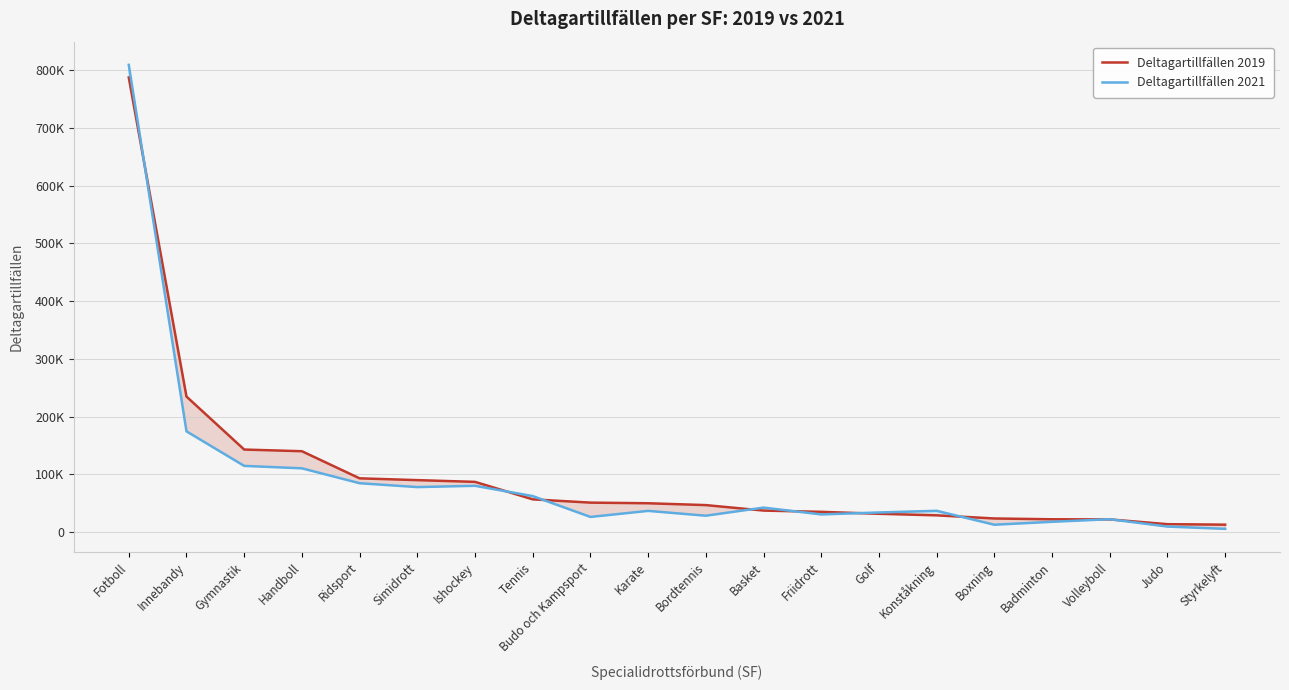

Reading left to right, extract all data points from this chart.

Deltagartillfällen 2019: Fotboll=787031	Innebandy=234698	Gymnastik=142980	Handboll=140086	Ridsport=93136	Simidrott=90049	Ishockey=87023	Tennis=56776	Budo och Kampsport=51101	Karate=49999	Bordtennis=46813	Basket=37337	Friidrott=35141	Golf=31782	Konståkning=29091	Boxning=23650	Badminton=22276	Volleyboll=22051	Judo=13771	Styrkelyft=12941
Deltagartillfällen 2021: Fotboll=808910	Innebandy=174514	Gymnastik=114697	Handboll=110477	Ridsport=84697	Simidrott=77999	Ishockey=80229	Tennis=62437	Budo och Kampsport=26322	Karate=36805	Bordtennis=28458	Basket=42466	Friidrott=30698	Golf=34049	Konståkning=36933	Boxning=12836	Badminton=17904	Volleyboll=22384	Judo=9650	Styrkelyft=5706